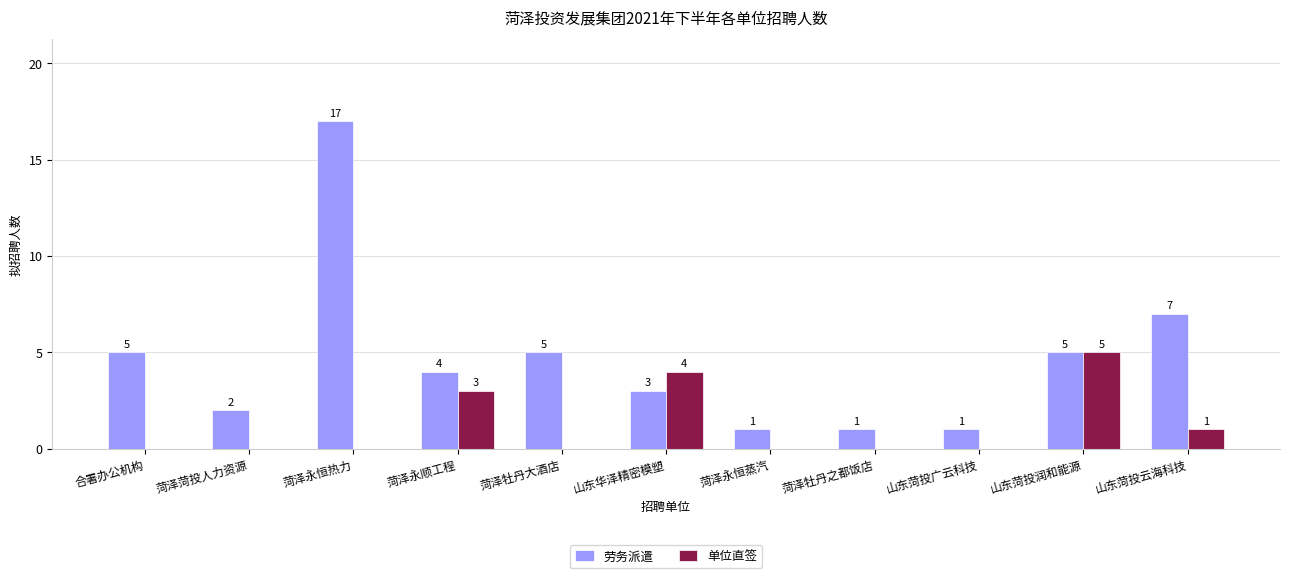

Is it true that 劳务派遣 equals 5 at 菏泽牡丹大酒店?

True